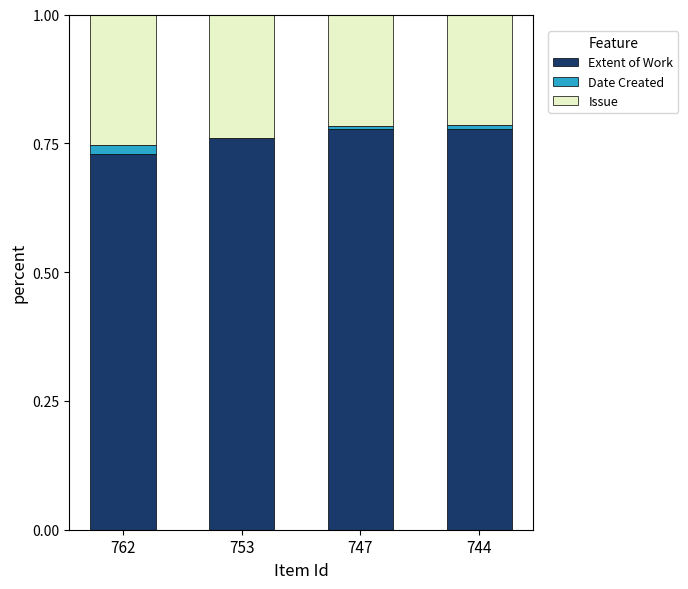

What is the total value across all series at 753?

1.0